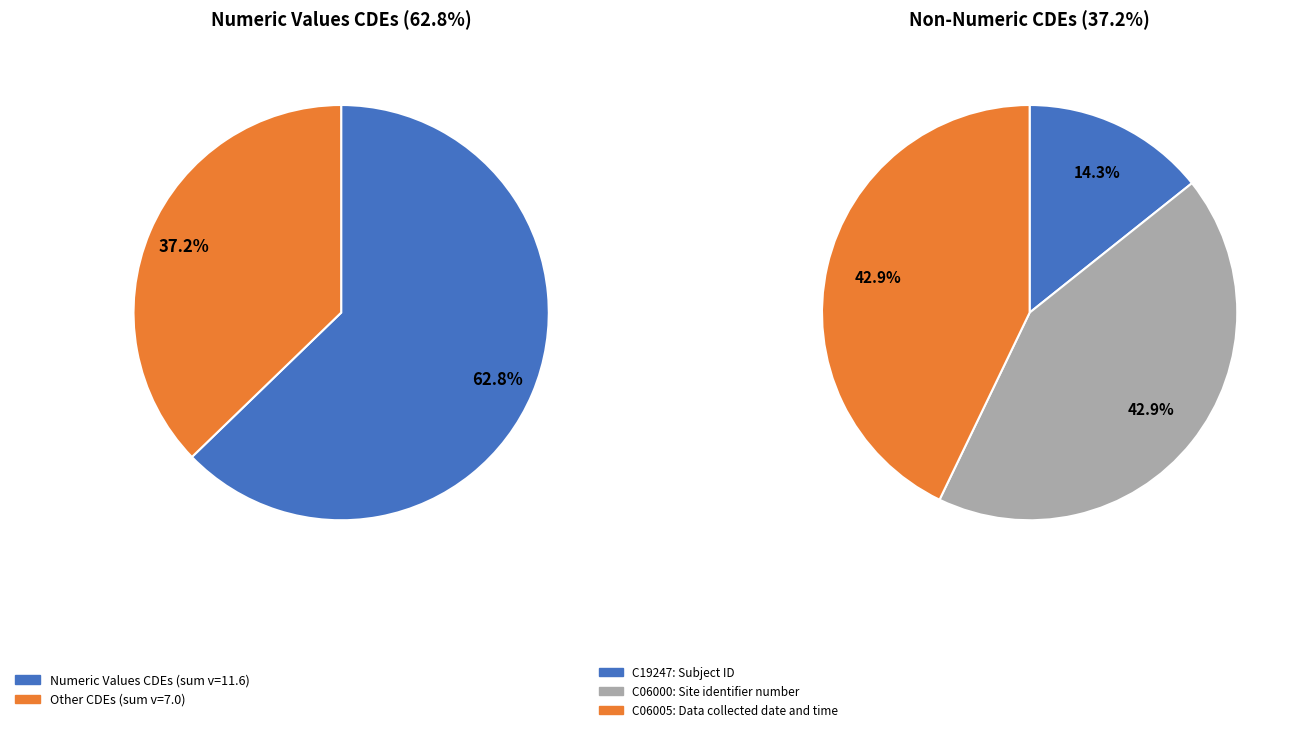

The C06146 slice represents 5% of the pie. True or false?

False